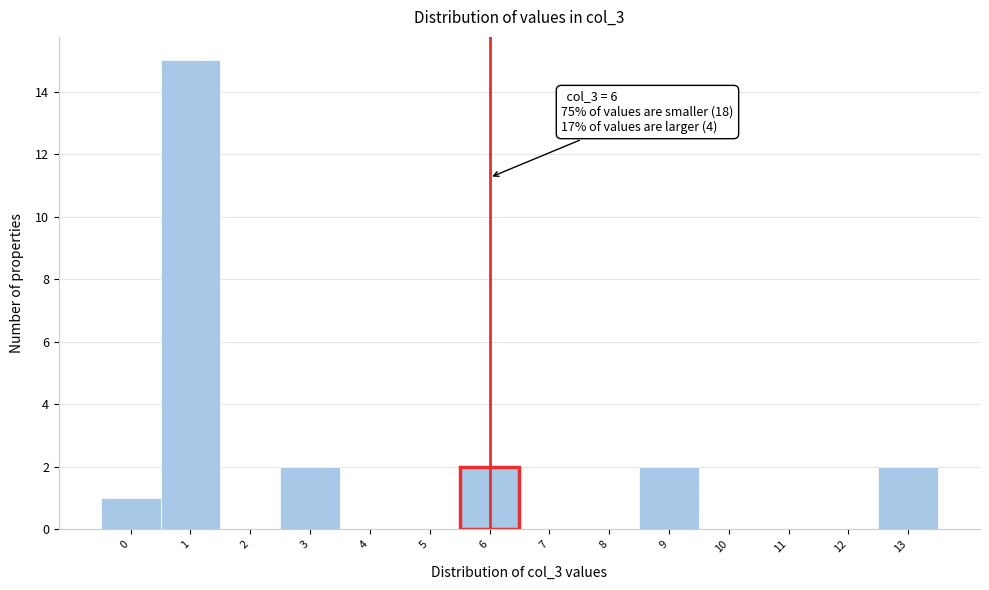

Which range on the x-axis has the tallest bar?

0.5 to 1.5